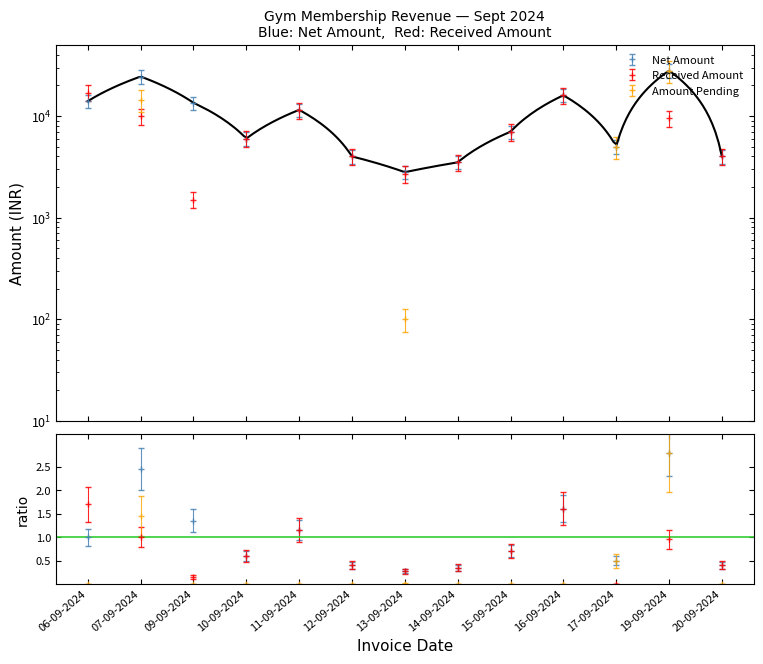

Which series has the widest spread of values?

Net Amount